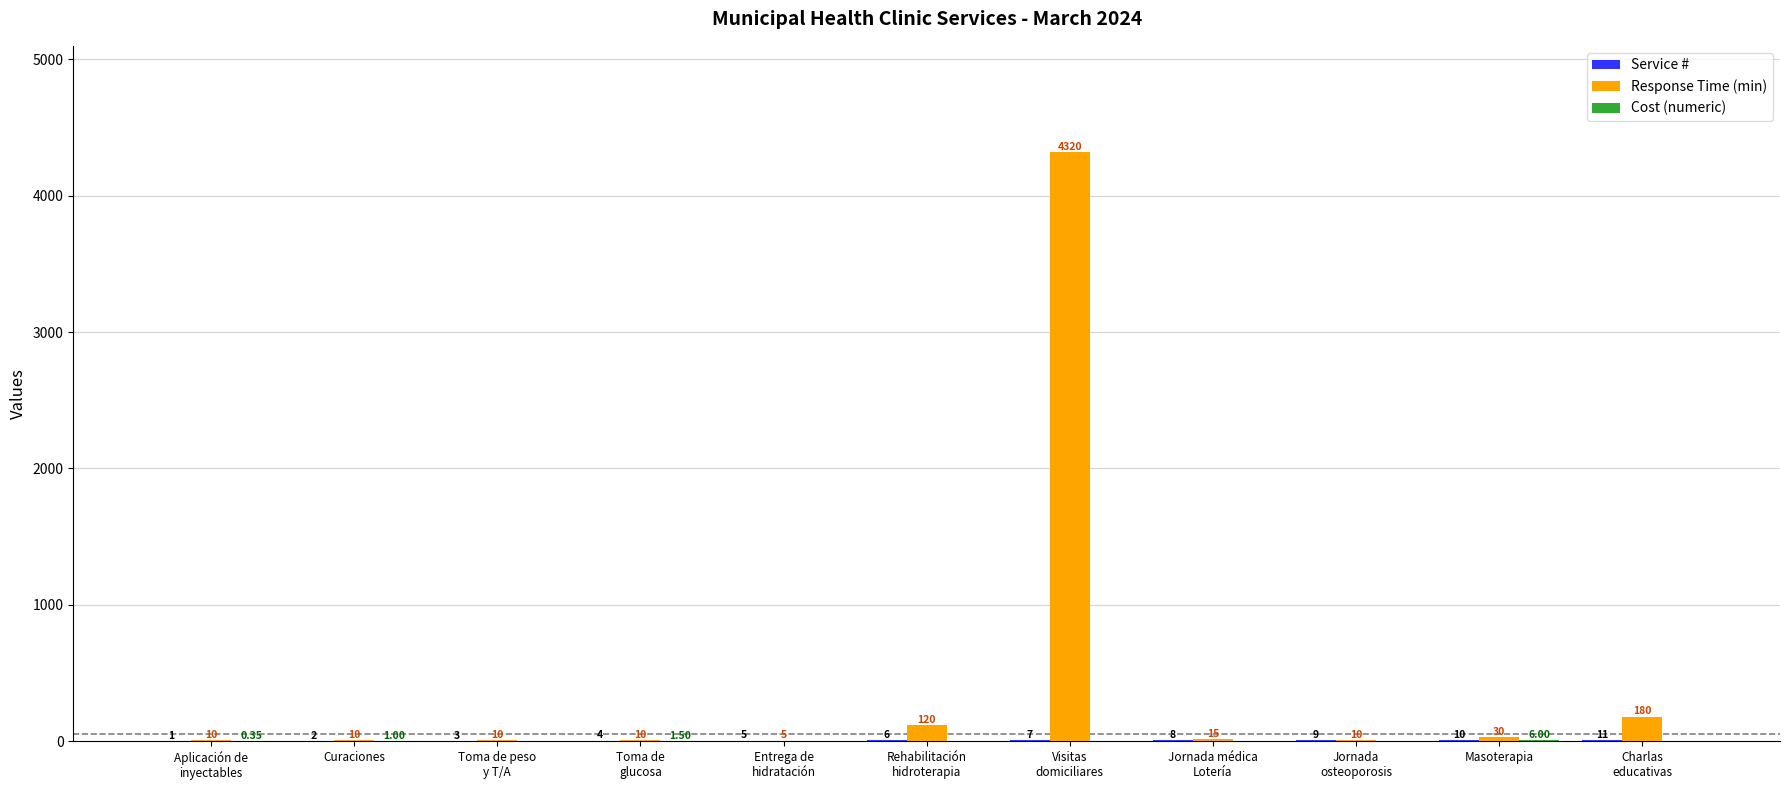

Which category has the highest value across all series?

Visitas
domiciliares